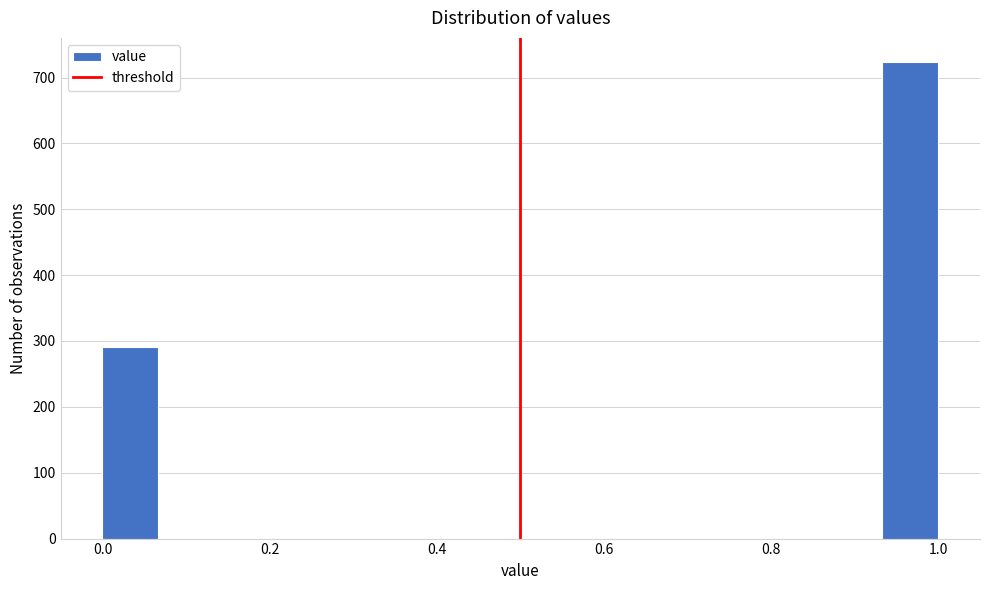

Around what value on the x-axis is the tallest bar? Give the approximate position of its centre, as read against the axis.

0.96